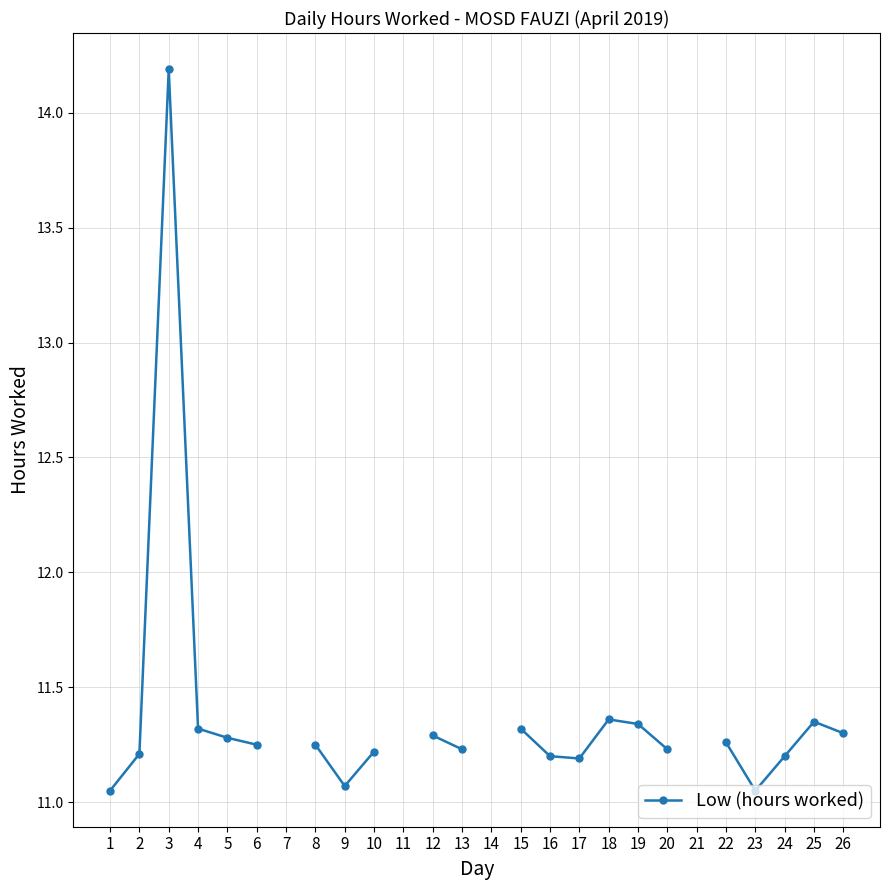

Which has a higher value, 1 or 10?

10